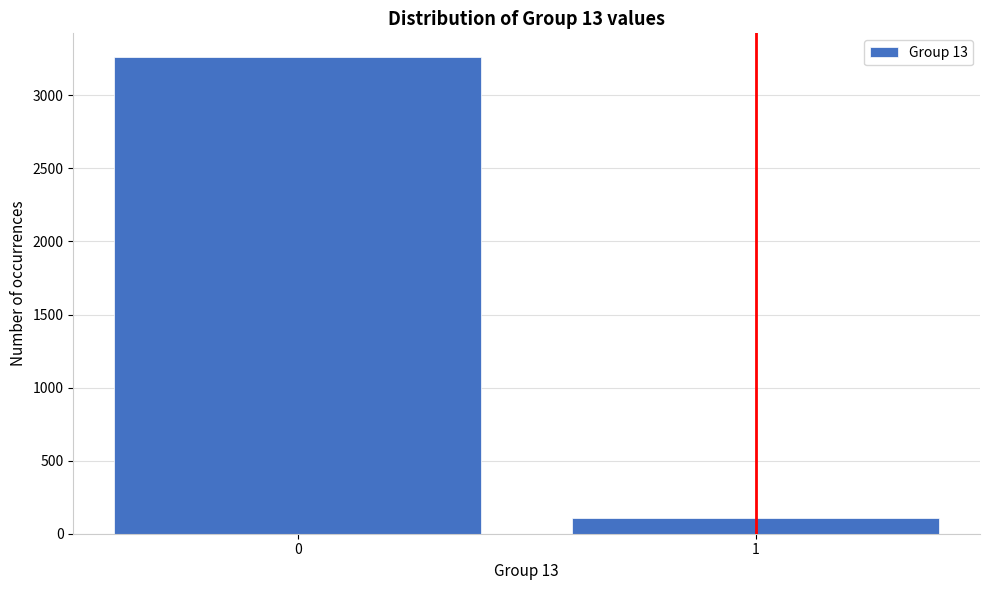

Reading left to right, transcribe all the data shown in this chart.

0=3261	1=107